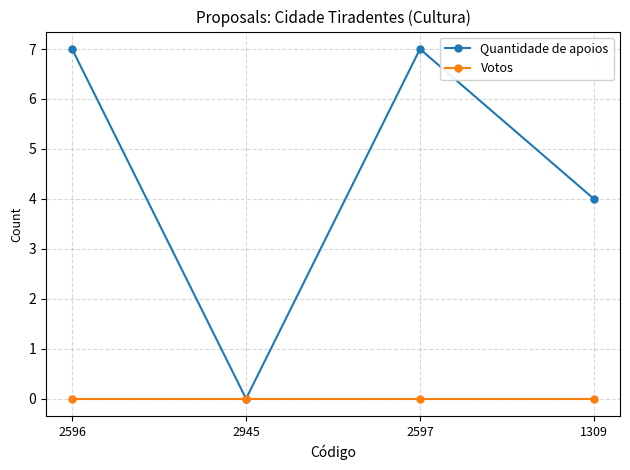

Reading left to right, list all the values displayed in this chart.

Quantidade de apoios: 7	0	7	4
Votos: 0	0	0	0